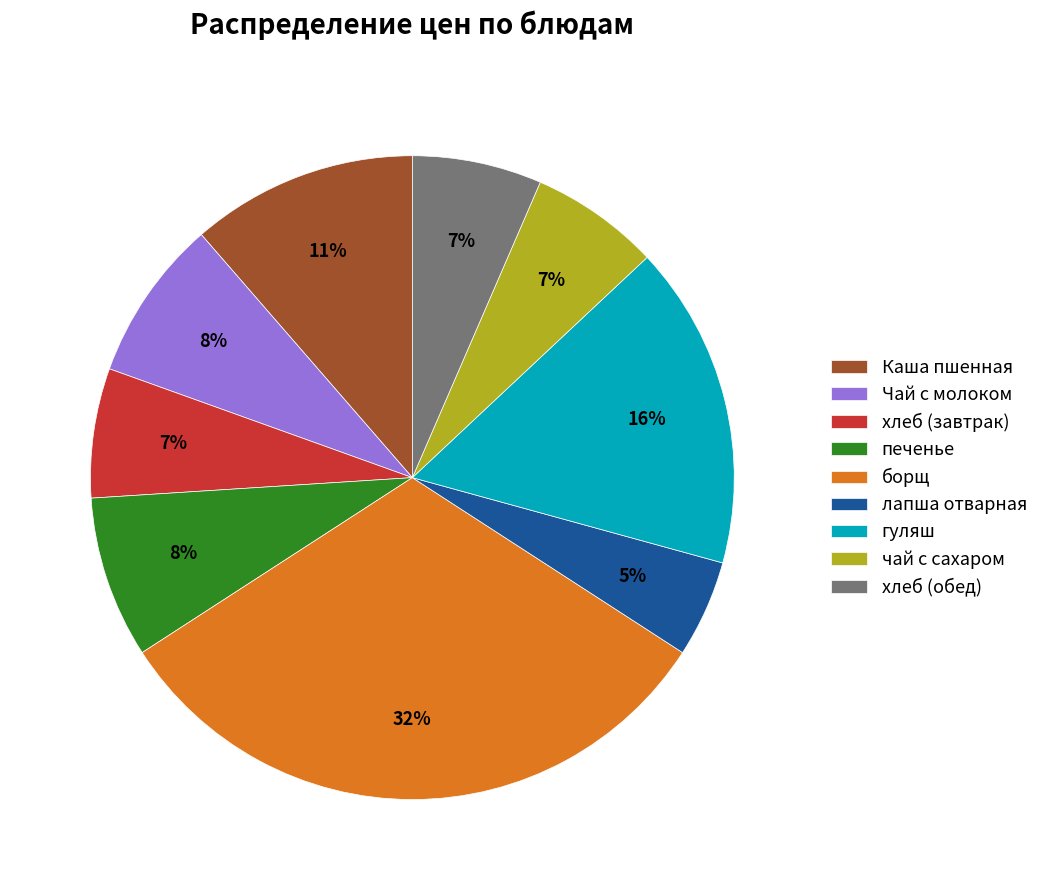

Do печенье and лапша отварная together represent more than half of the pie?

No